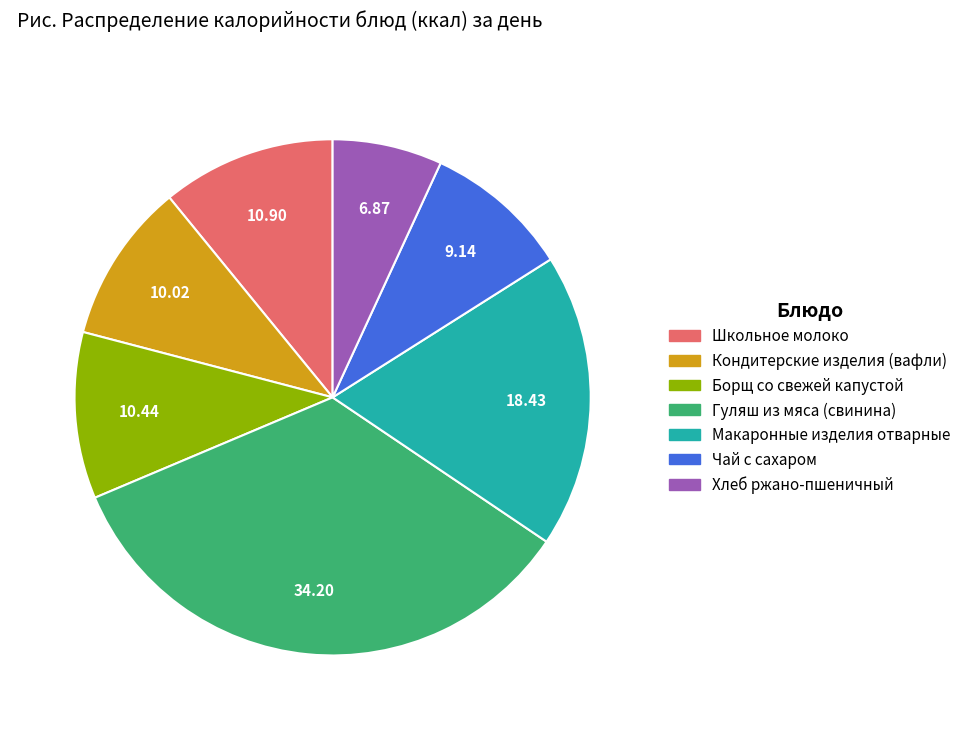

Combined, do Гуляш из мяса (свинина) and Чай с сахаром account for over 50%?

No